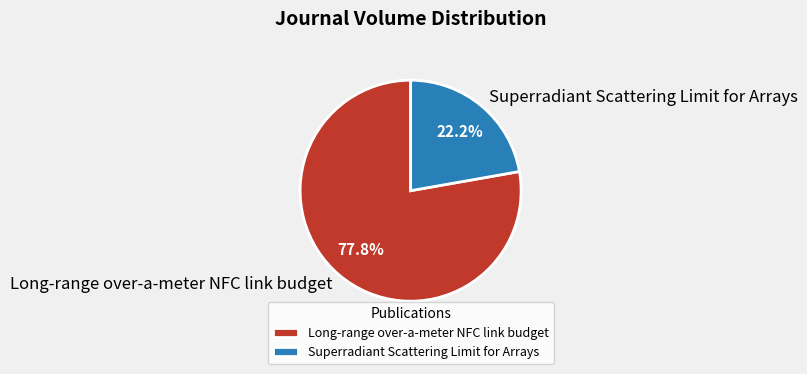

What is the total percentage of Superradiant Scattering Limit for Arrays and Long-range over-a-meter NFC link budget?

100.0%